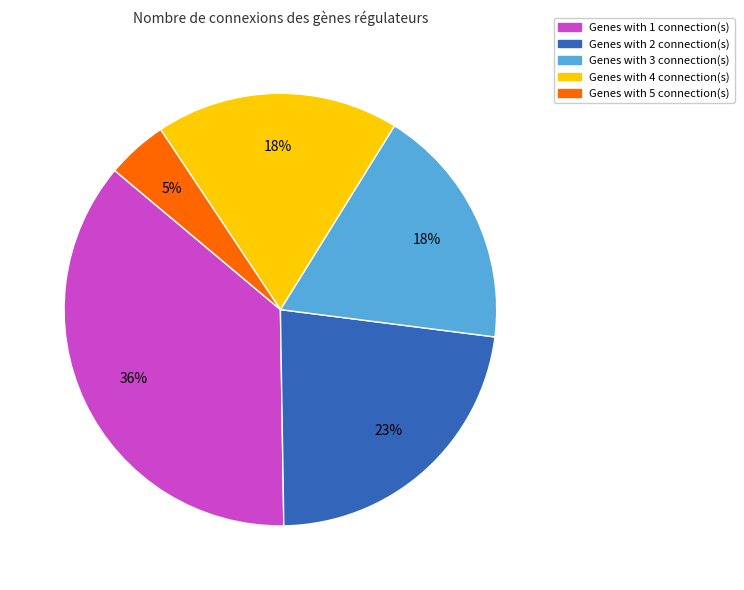

Does any single category account for the majority?

No